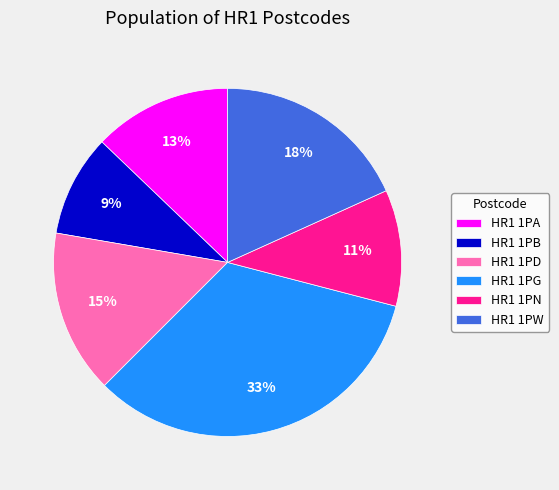

To the nearest percent, what is the difference between the HR1 1PW and HR1 1PA slice percentages?

5%